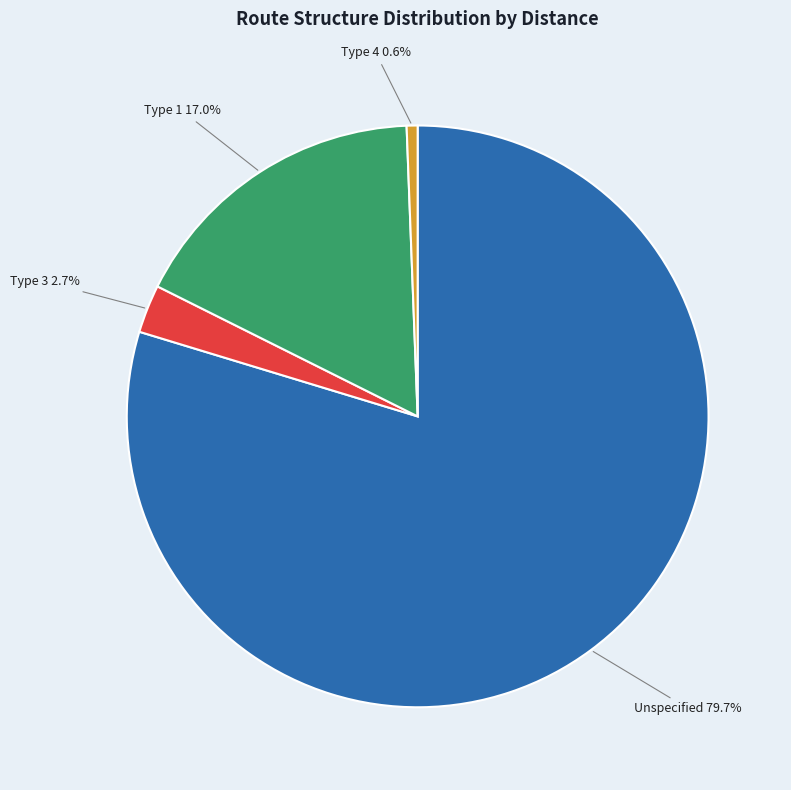

What is the largest slice in the pie chart?

Unspecified